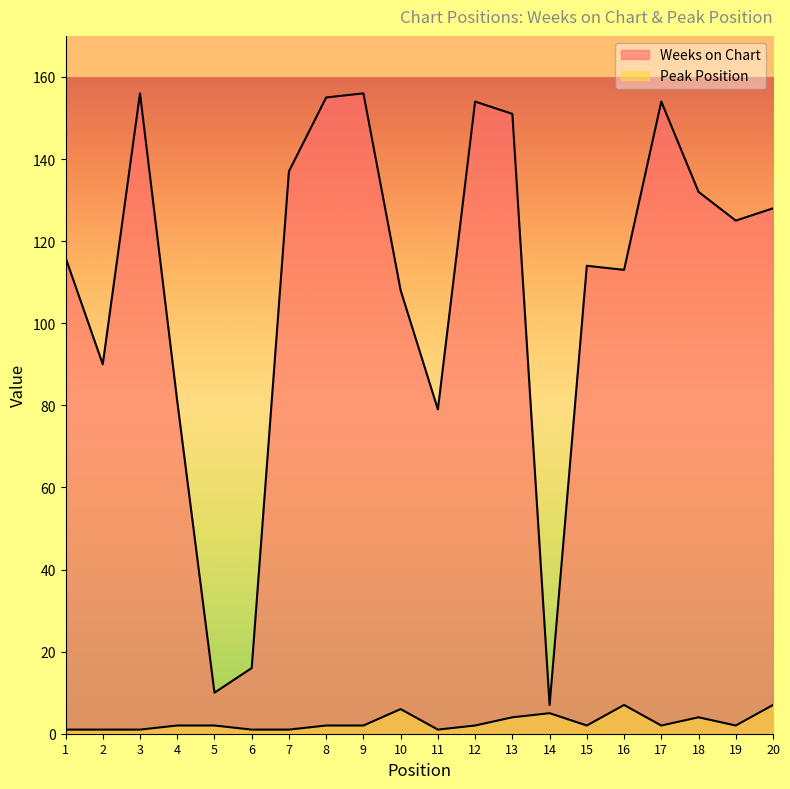

True or false: Peak Position and Weeks on Chart cross at least once.

False